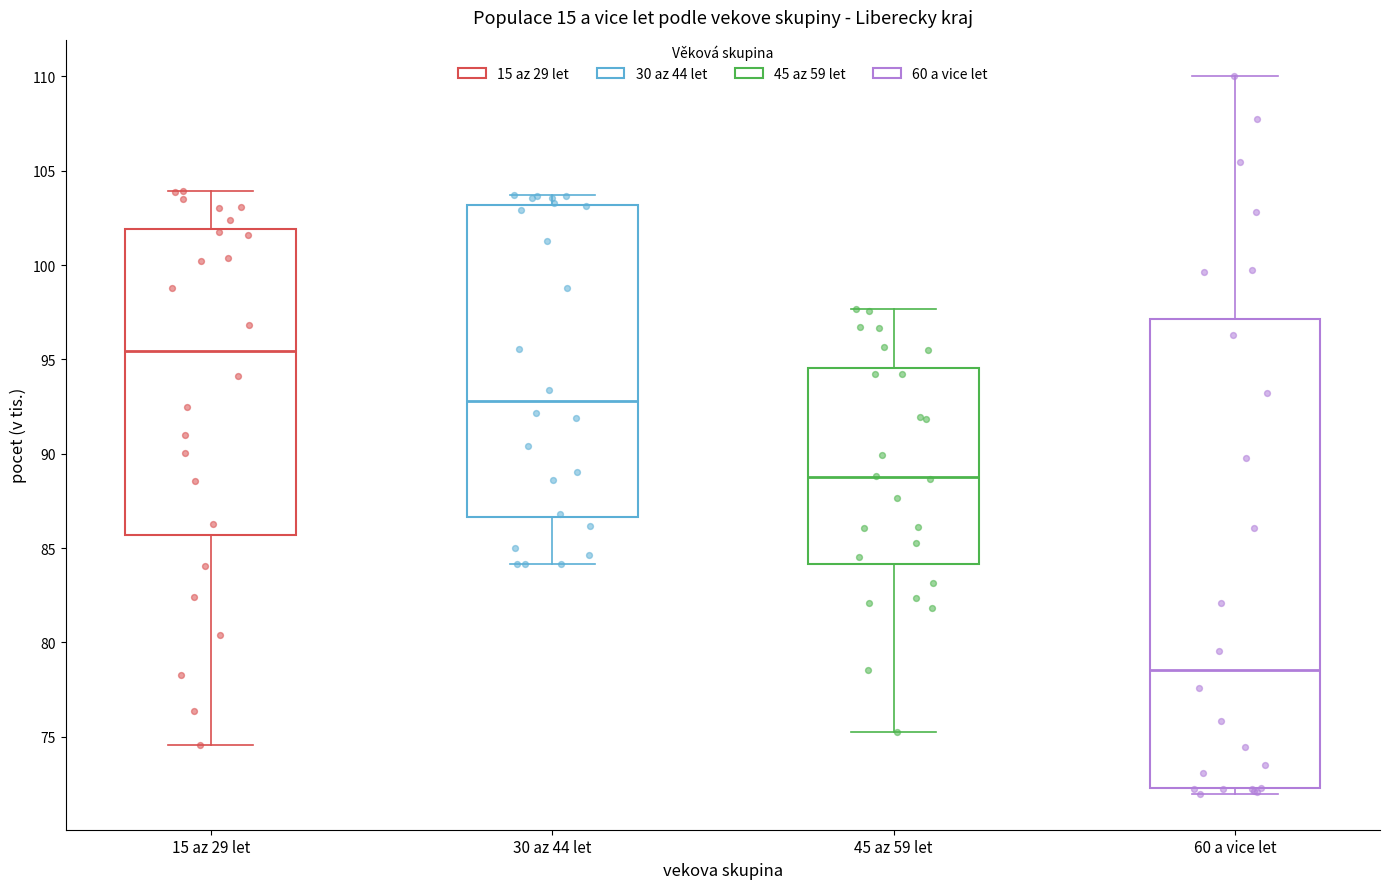

Where does the median line of the box for 30 az 44 let sit on the y-axis? The values are not printed on the chart, so give them approximately, as read against the axis.

93.0